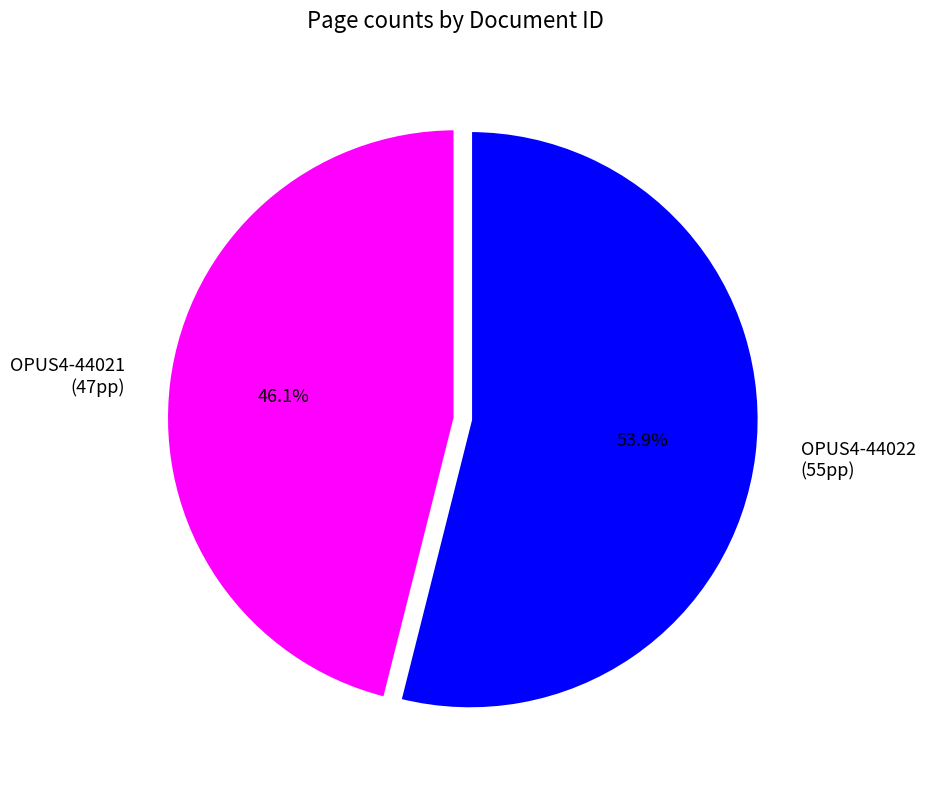

Which slice is the smallest?

OPUS4-44021